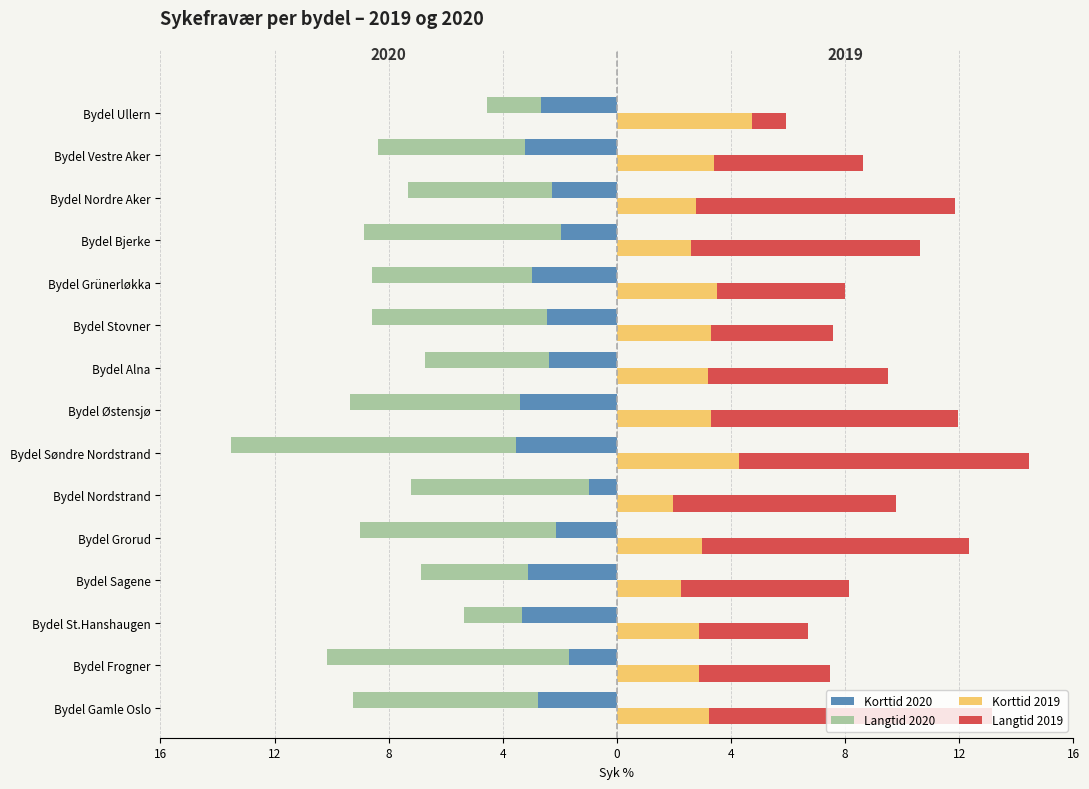

Between Bydel Frogner and Bydel Stovner, which series saw the biggest shift?

Langtid 2020